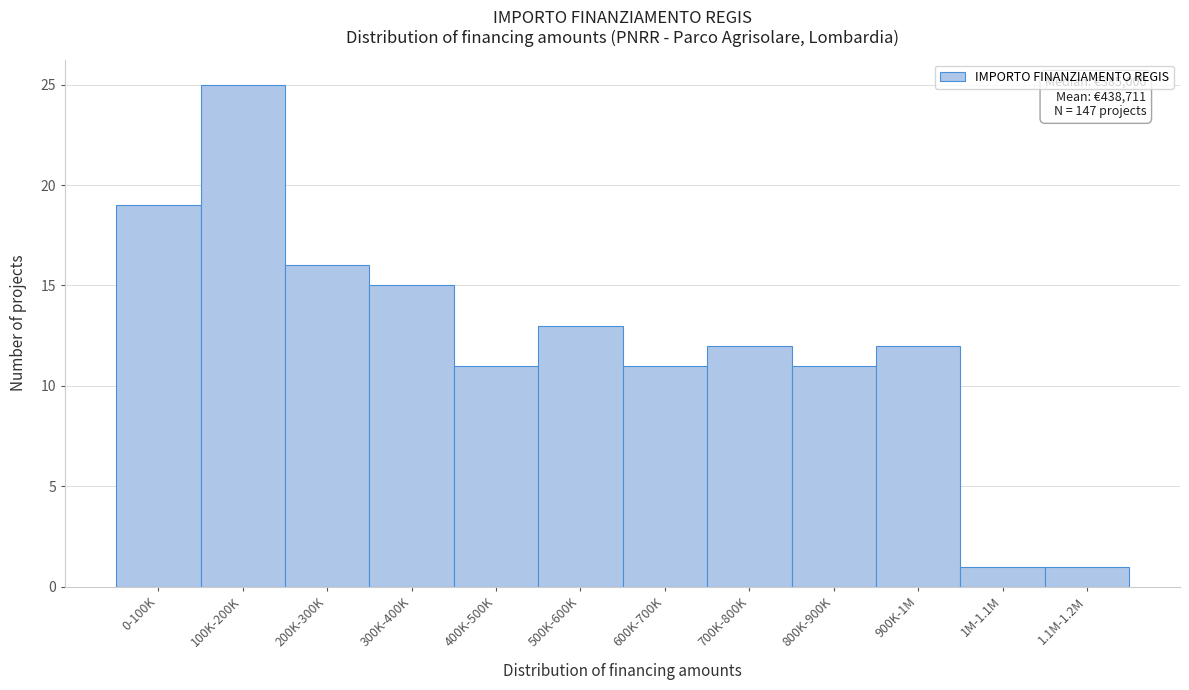

Reading left to right, what are all the values shown in this chart?

0-100K=19	100K-200K=25	200K-300K=16	300K-400K=15	400K-500K=11	500K-600K=13	600K-700K=11	700K-800K=12	800K-900K=11	900K-1M=12	1M-1.1M=1	1.1M-1.2M=1